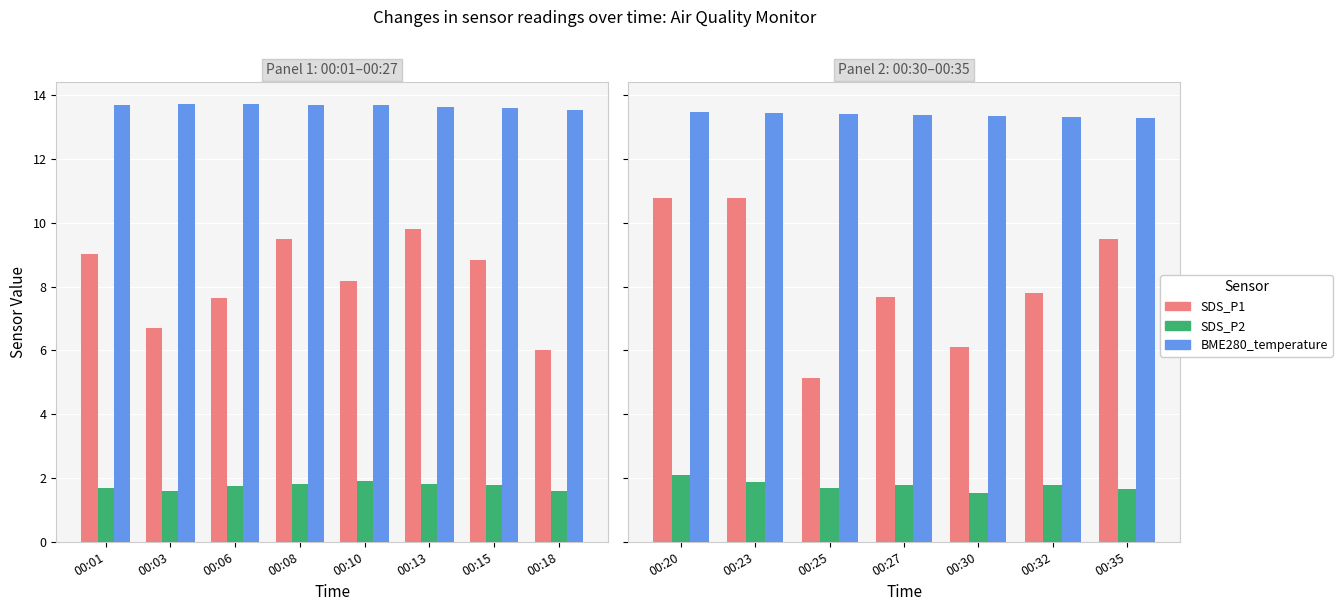

What is the average value of the SDS_P2 series?

1.8